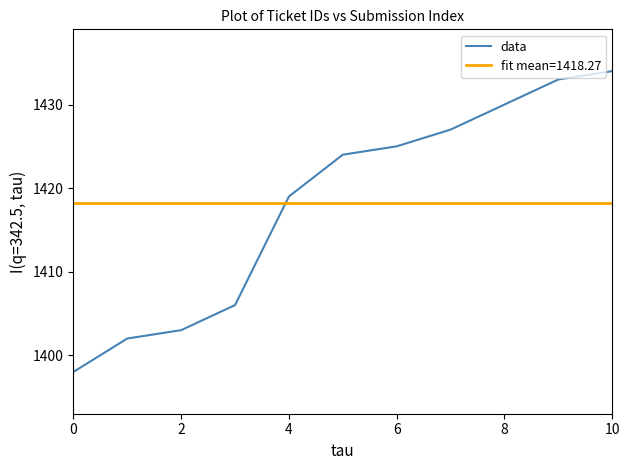

Rank the series by their maximum value, from lowest to highest.

fit mean=1418.27, data